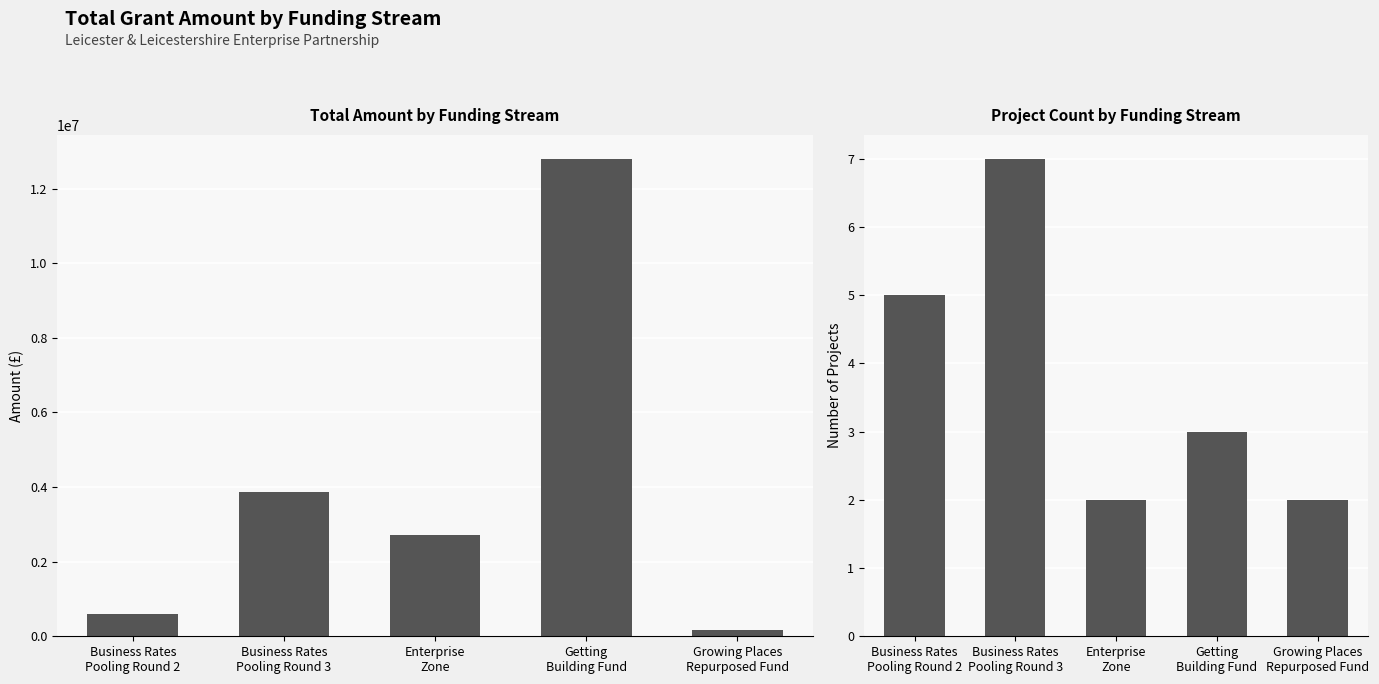

Is it true that Number of Projects equals 10.9 at Business Rates
Pooling Round 3?

False